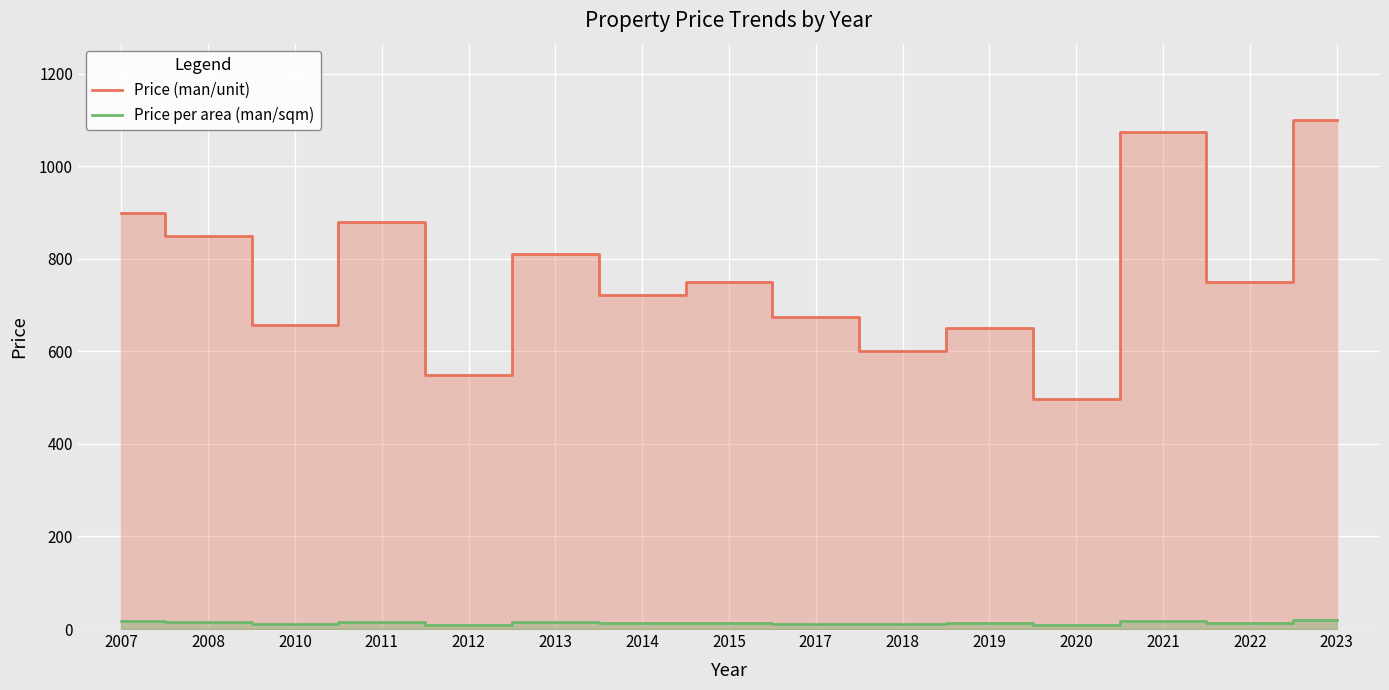

Which series changed the most between 2008 and 2021?

Price (man/unit)